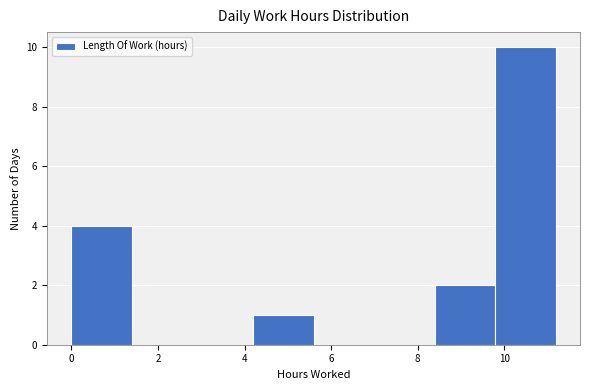

Reading left to right, list every bar in this chart as the range it spans on the x-axis followed by its height. Neither the bar edges nor the heights are printed on the chart, so give them approximately, as read against the axes.

0.0 to 1.4: 4
1.4 to 2.8: 0
2.8 to 4.2: 0
4.2 to 5.6: 1
5.6 to 7.0: 0
7.0 to 8.4: 0
8.4 to 9.8: 2
9.8 to 11.2: 10